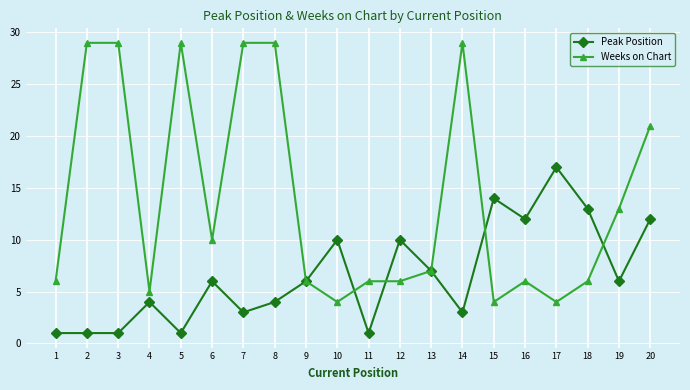

Rank the series by their maximum value, from highest to lowest.

Weeks on Chart, Peak Position